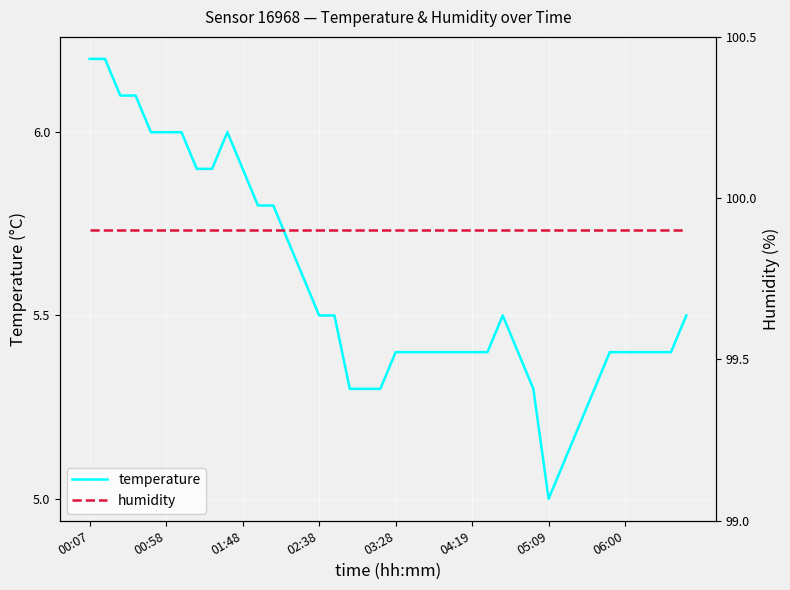

What value does the temperature series have at 23?

5.4